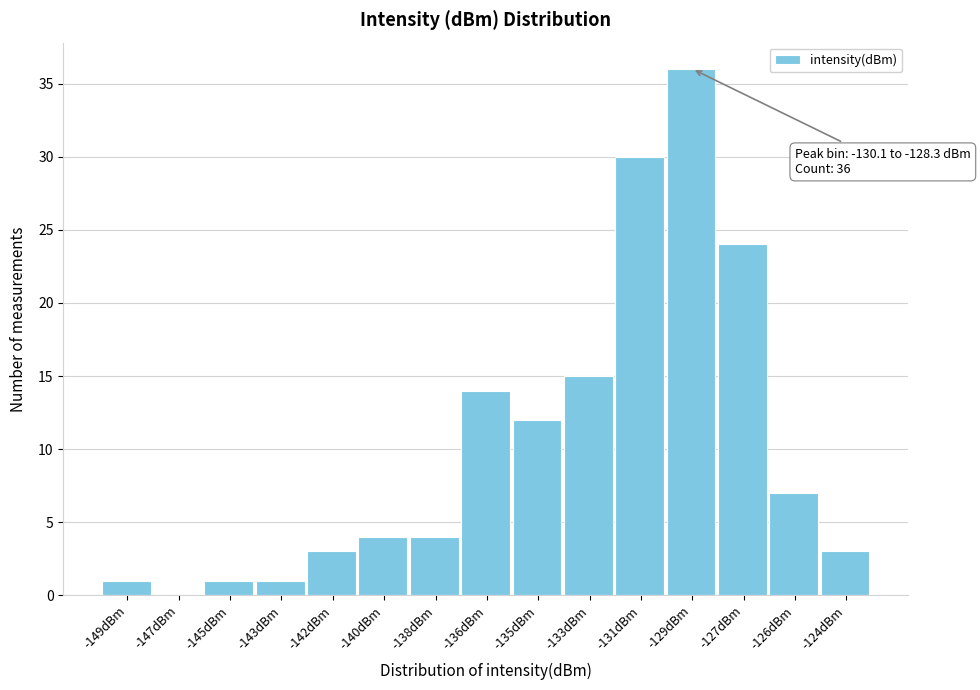

Reading right to left, what are all the values shown in this chart?

-124dBm=3	-126dBm=7	-127dBm=24	-129dBm=36	-131dBm=30	-133dBm=15	-135dBm=12	-136dBm=14	-138dBm=4	-140dBm=4	-142dBm=3	-143dBm=1	-145dBm=1	-147dBm=0	-149dBm=1